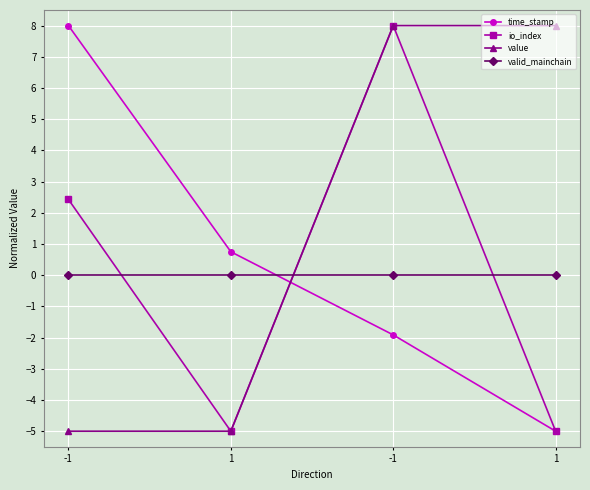

True or false: value and valid_mainchain cross at least once.

True